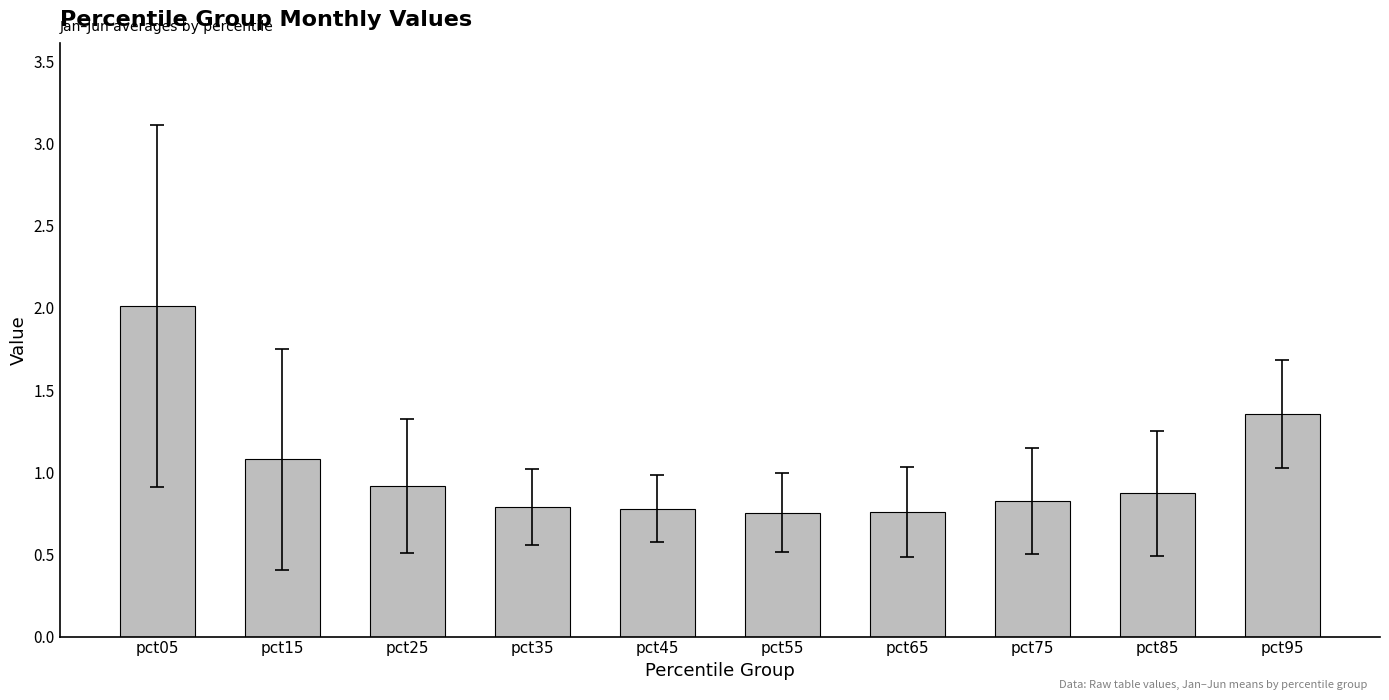

What is the maximum value shown in the chart?

2.0